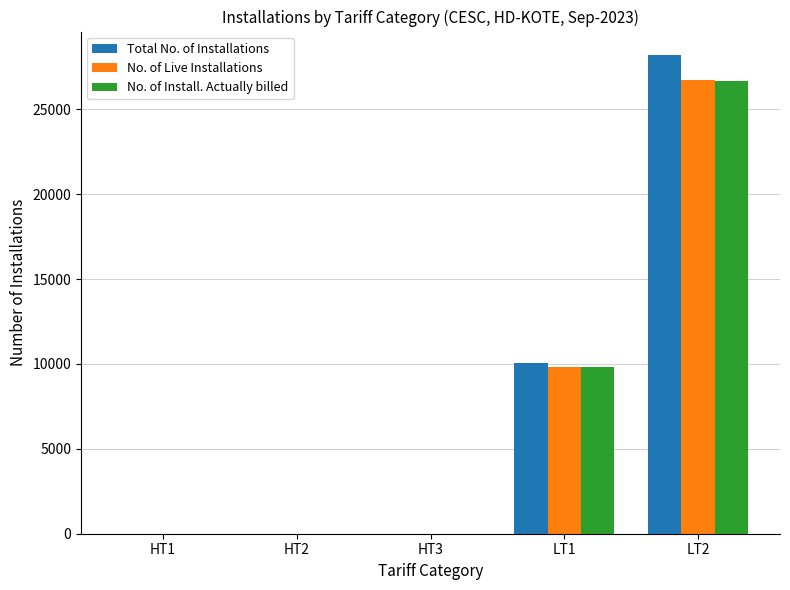

The value of No. of Install. Actually billed at LT1 is 9814. True or false?

True